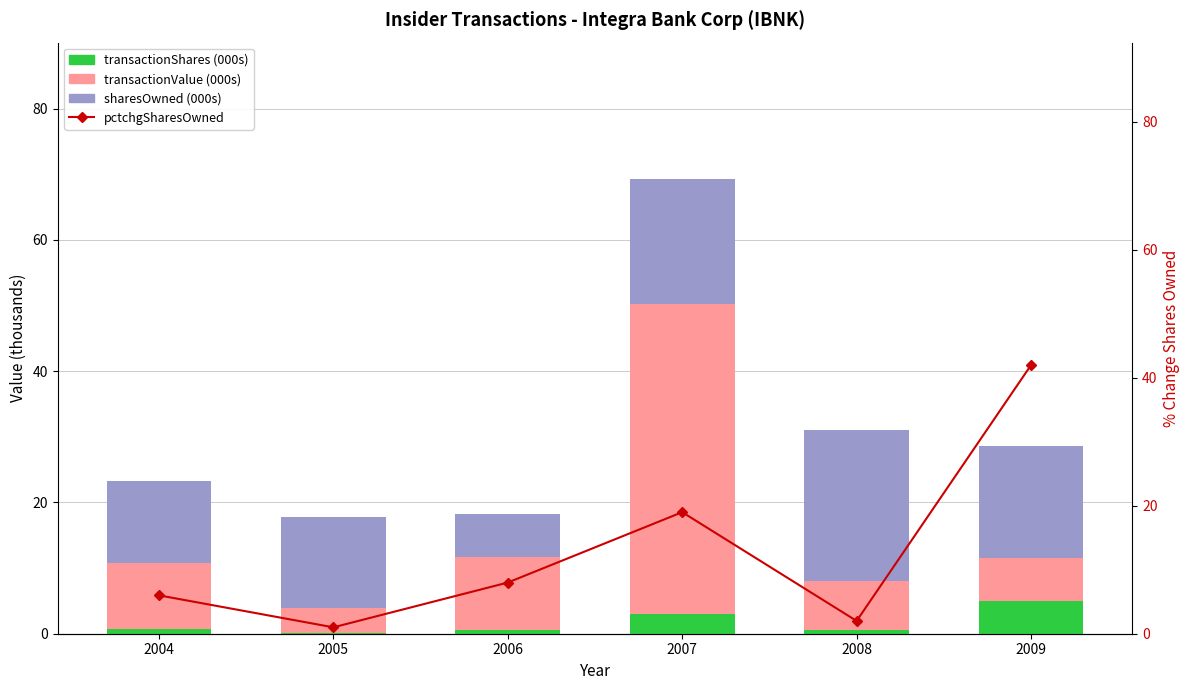

Where is pctchgSharesOwned nearest to the value 21?

2007